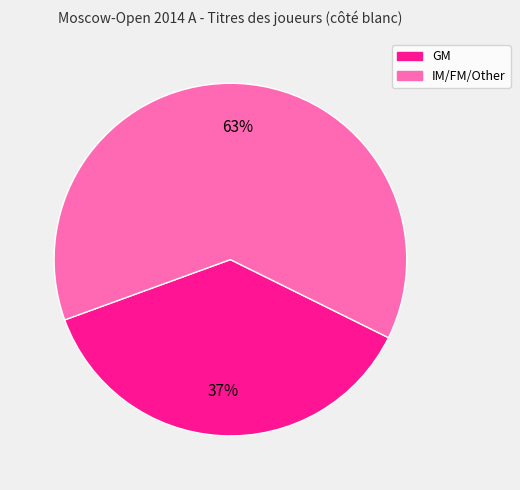

Rank the categories by value from lowest to highest.

GM, IM/FM/Other